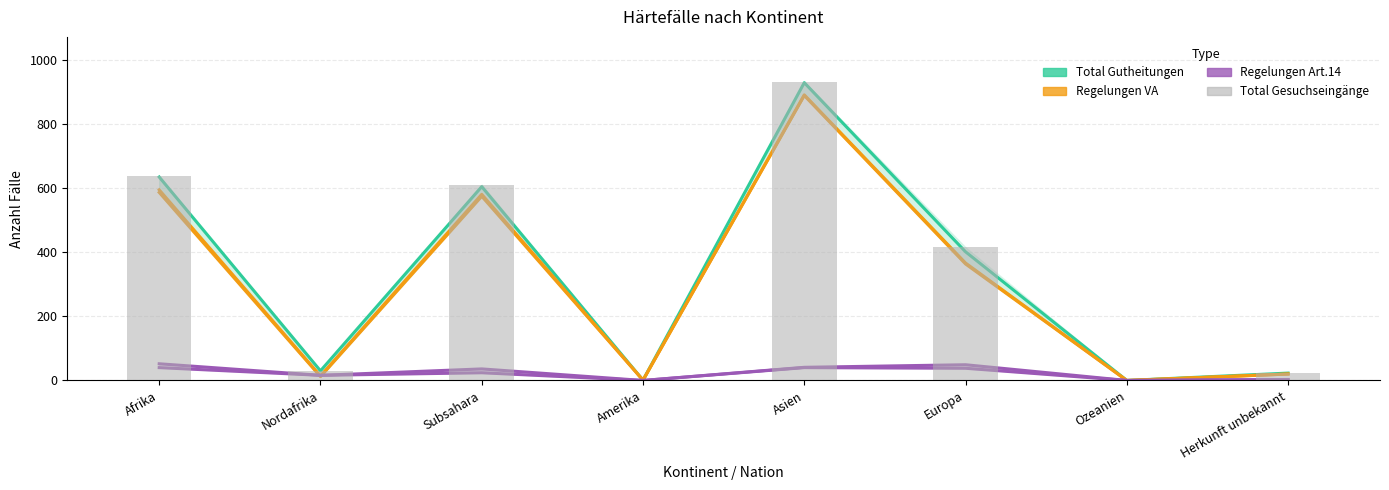

What is the label of the 5th bar from the left?

Asien